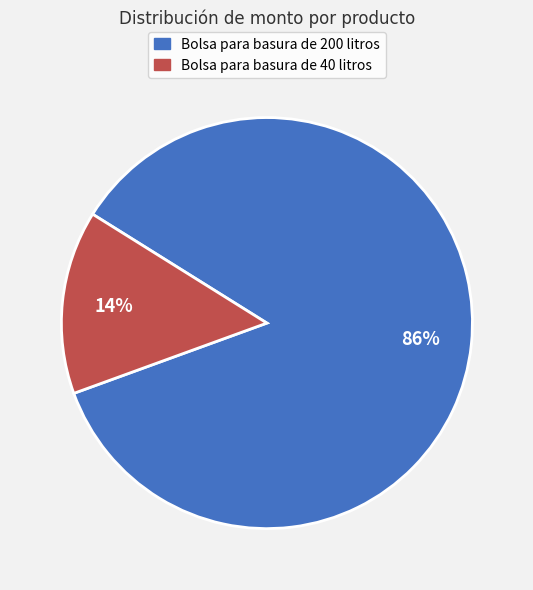

To the nearest percent, what is the average slice percentage?

50%